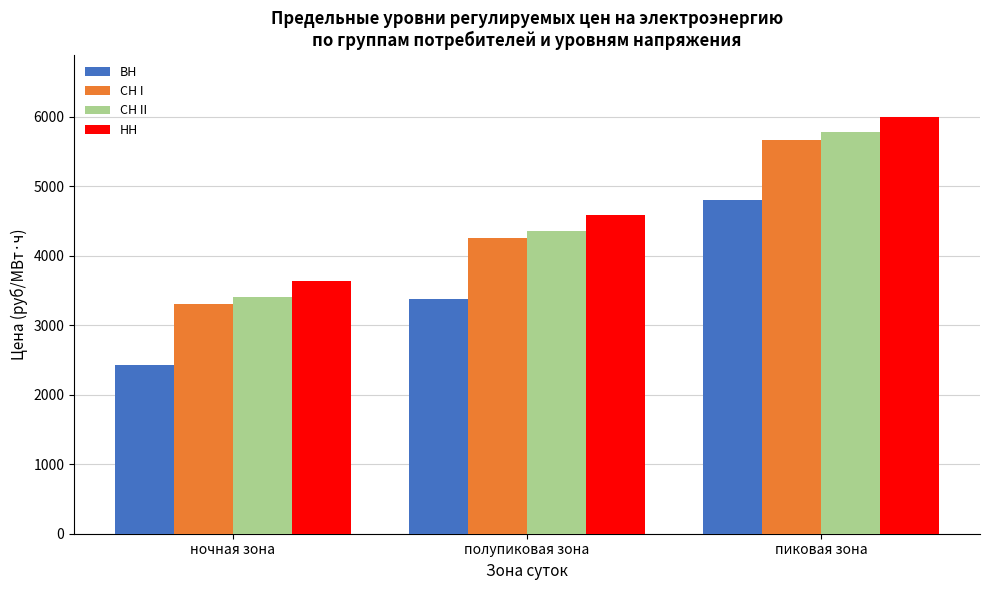

The СН II series shows 5776.2 at пиковая зона. True or false?

True